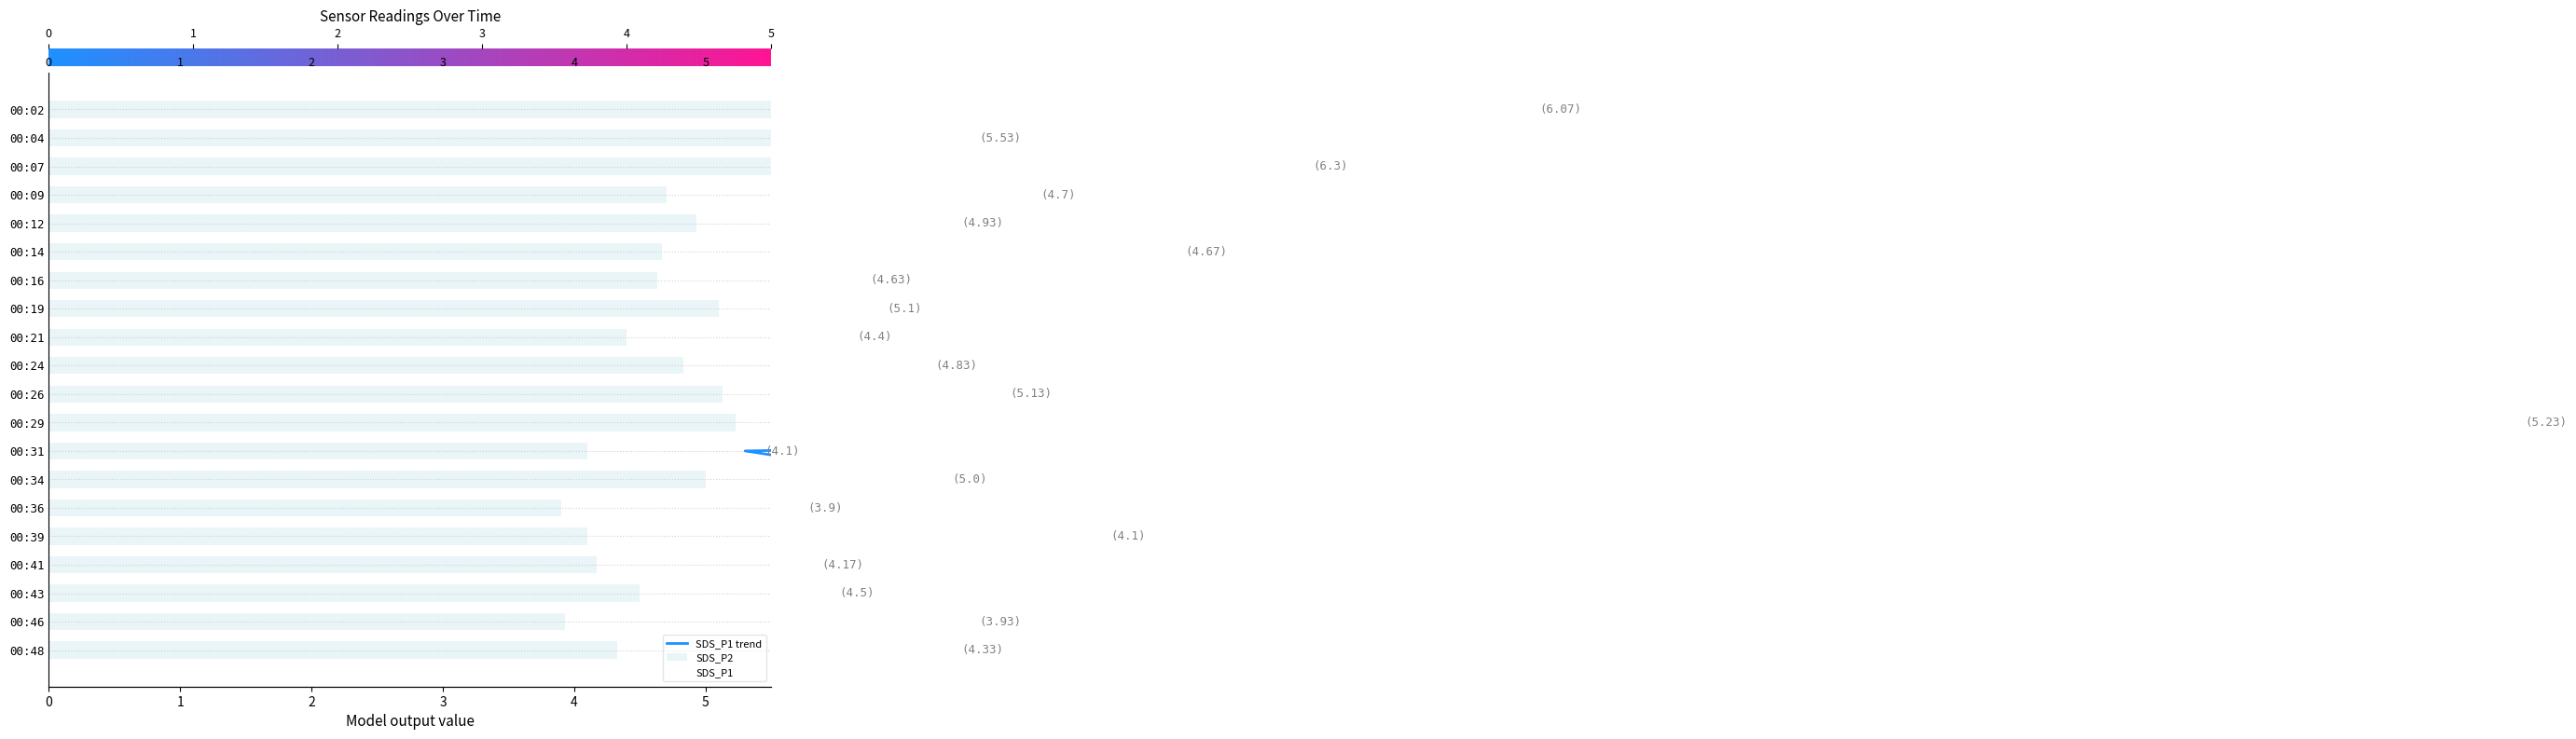

Which series has the widest spread of Y values?

SDS_P1 trend